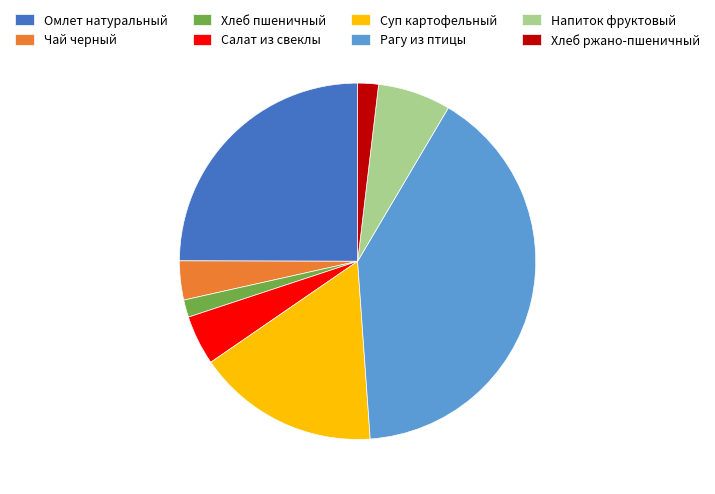

Is Хлеб пшеничный the majority of the pie?

No